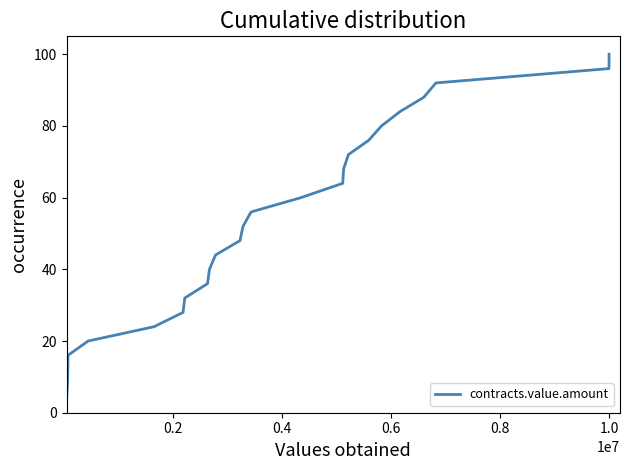

What is the difference between the maximum and minimum values?

96.0